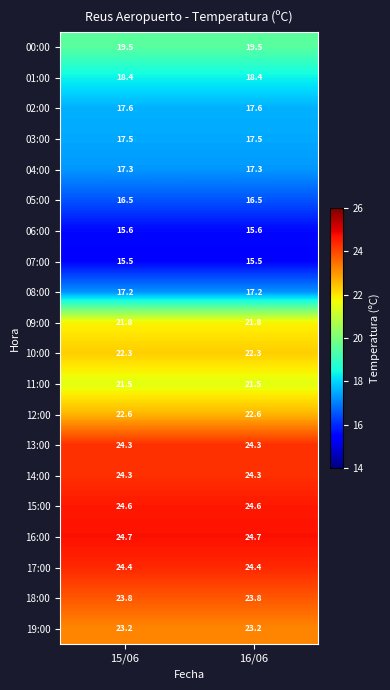

What is the spread (max minus min) of values at 15/06?

9.2